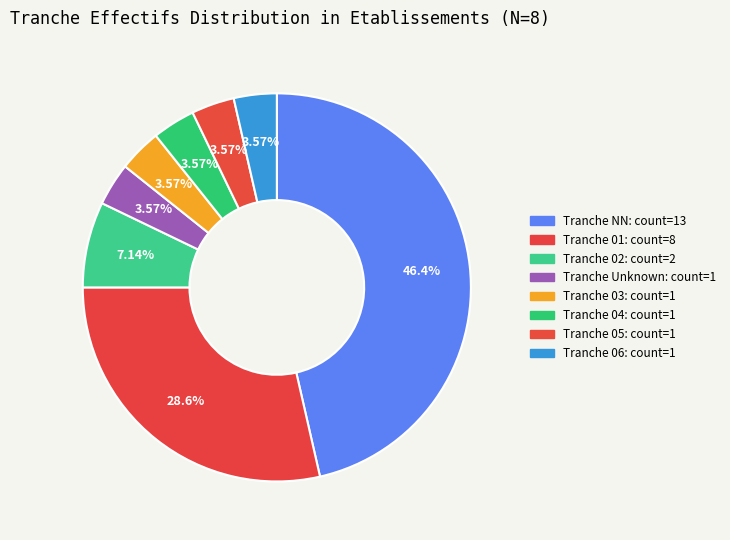

Does any single category account for the majority?

No